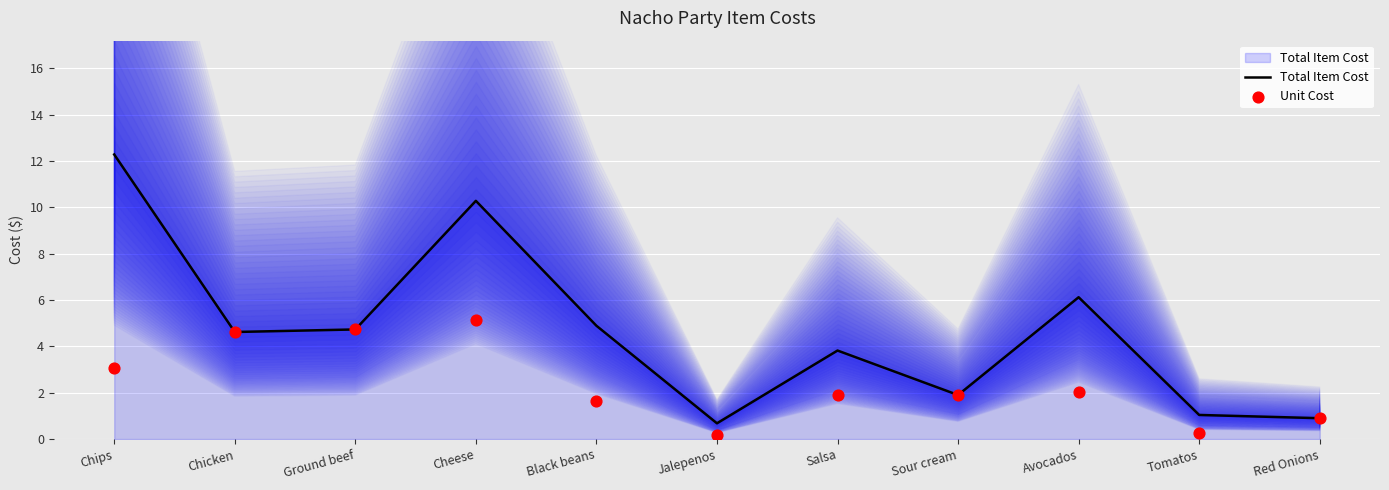

Which series has the largest total across all categories?

Total Item Cost